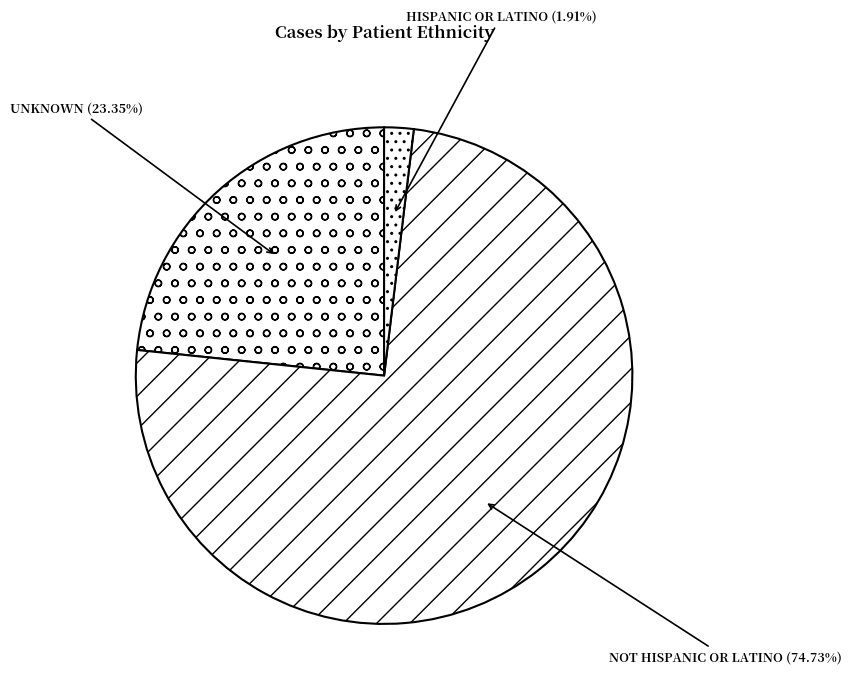

How many slices are in this pie chart?

3